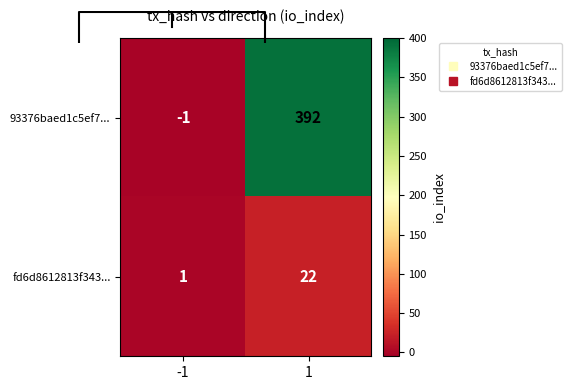

What is the average value of the 93376baed1c5ef7... series?

196